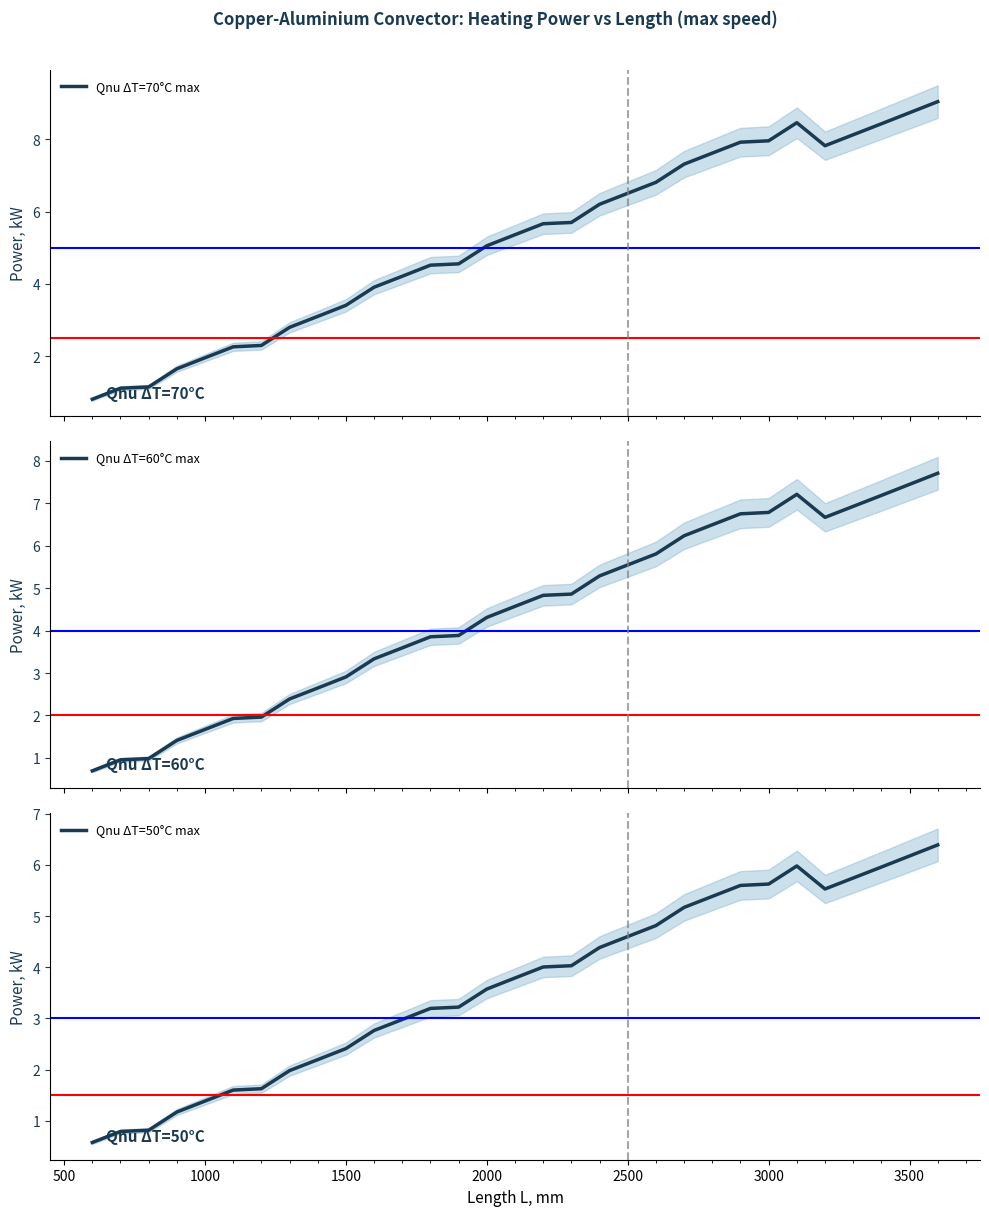

True or false: Qnu ΔT=70°C max has more than 2 interior local peaks.

False